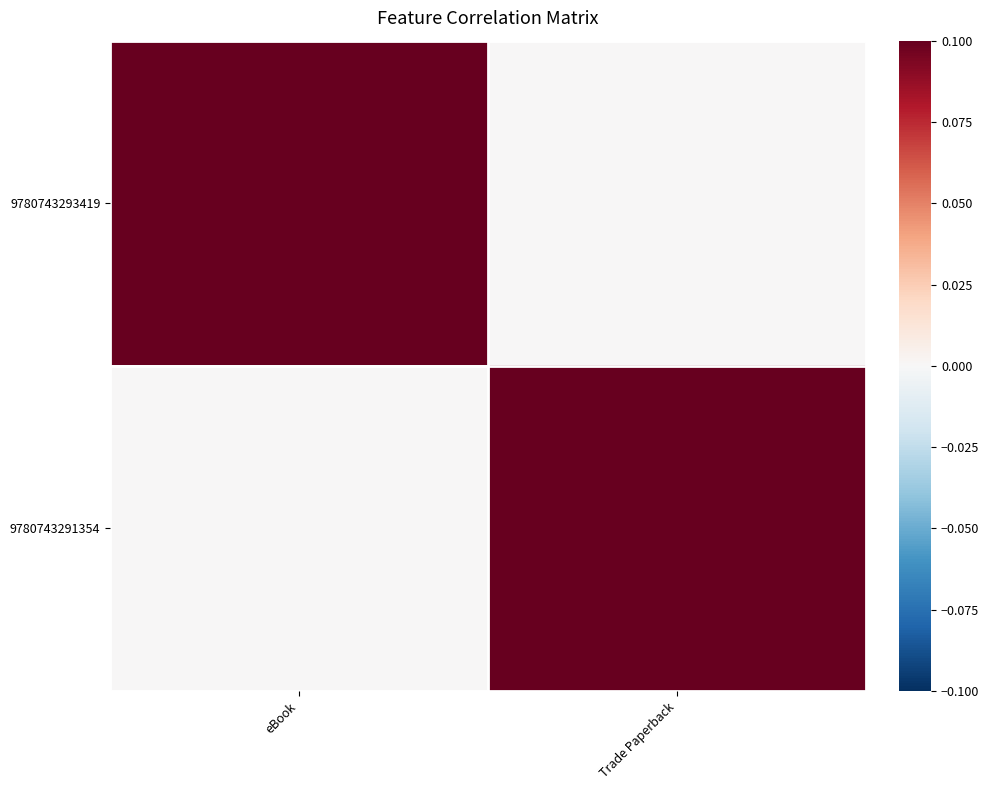

At how many categories does at least one series exceed 0?

2